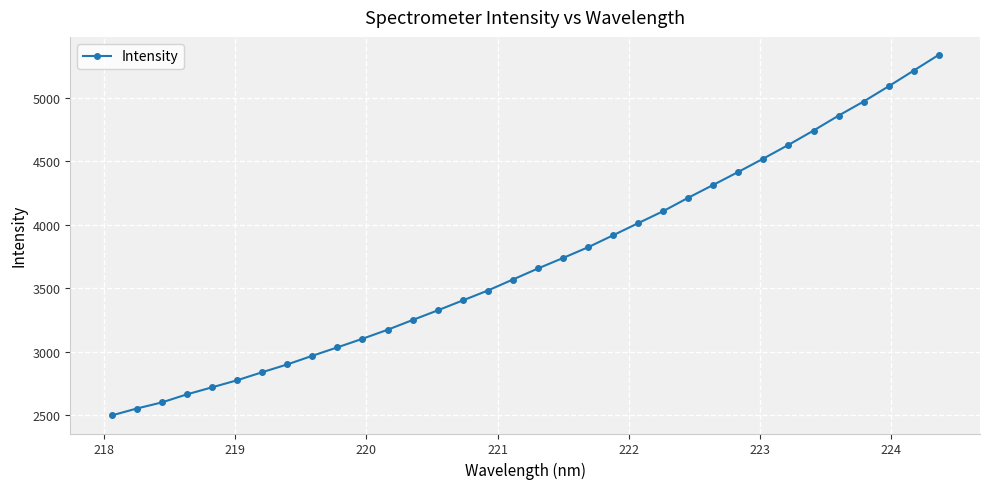

What is the maximum value shown in the chart?

5338.0